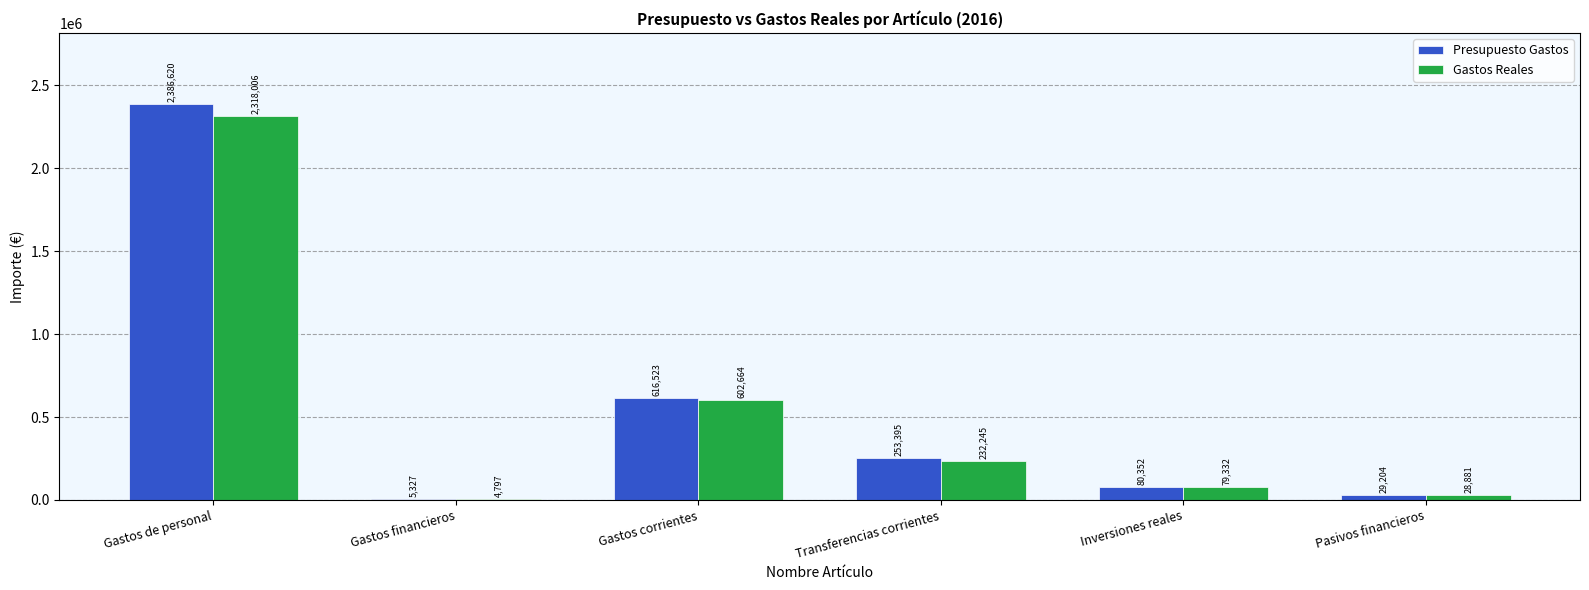

Where does the Gastos Reales series first go above 232245?

Gastos de personal